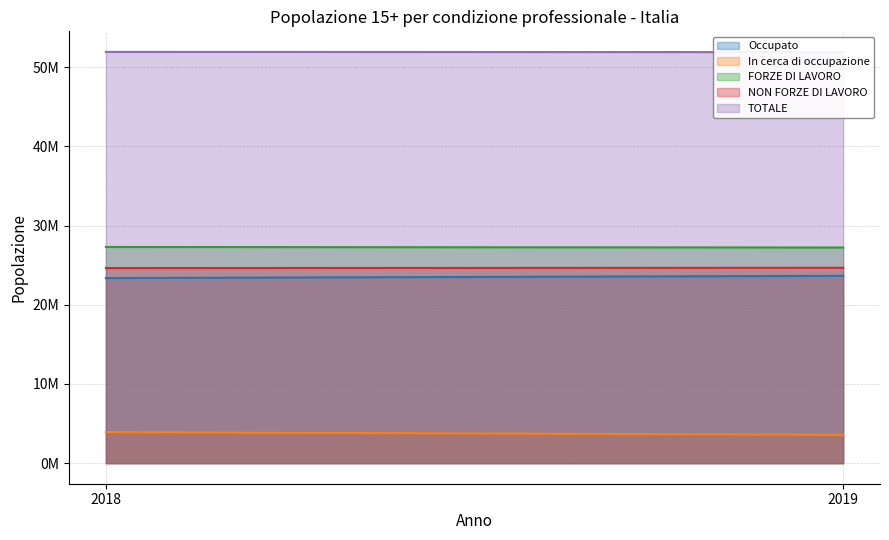

Which series has the largest range (max minus min)?

In cerca di occupazione